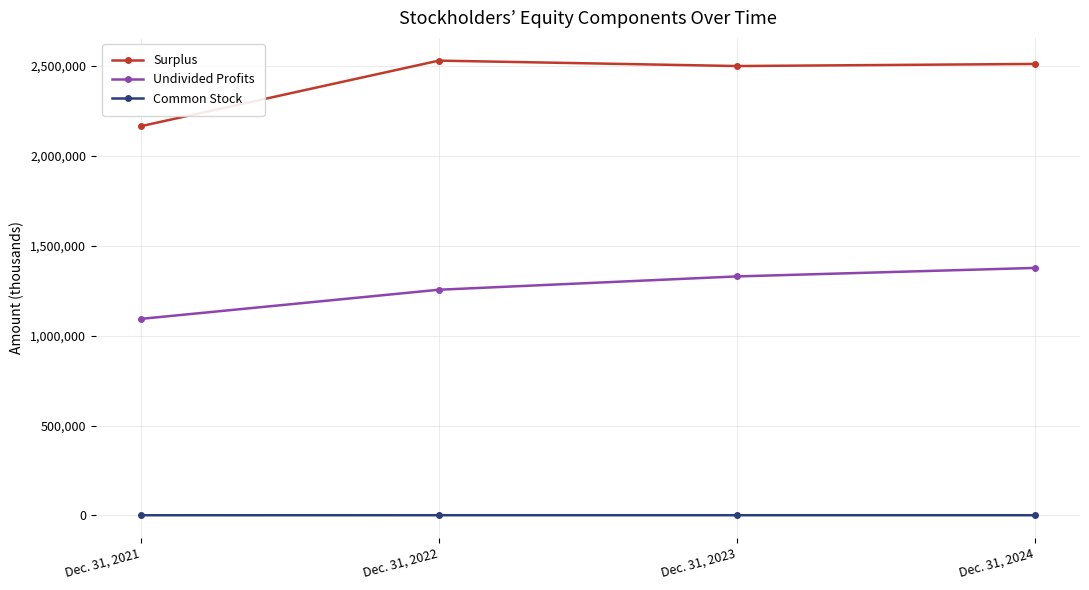

Read the Undivided Profits value at Dec. 31, 2021, to the nearest 10.

1093270